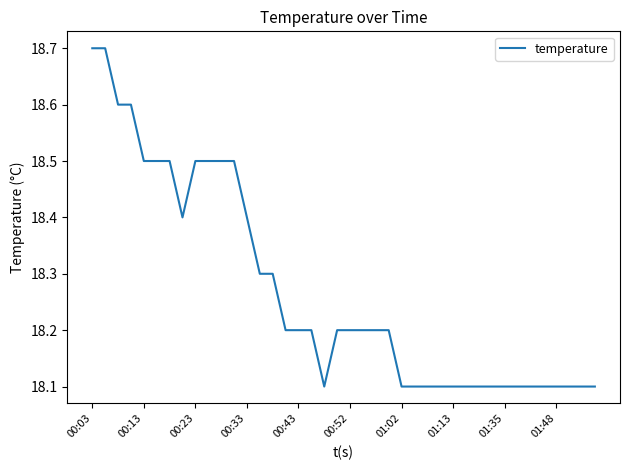

What is the smallest value displayed?

18.1